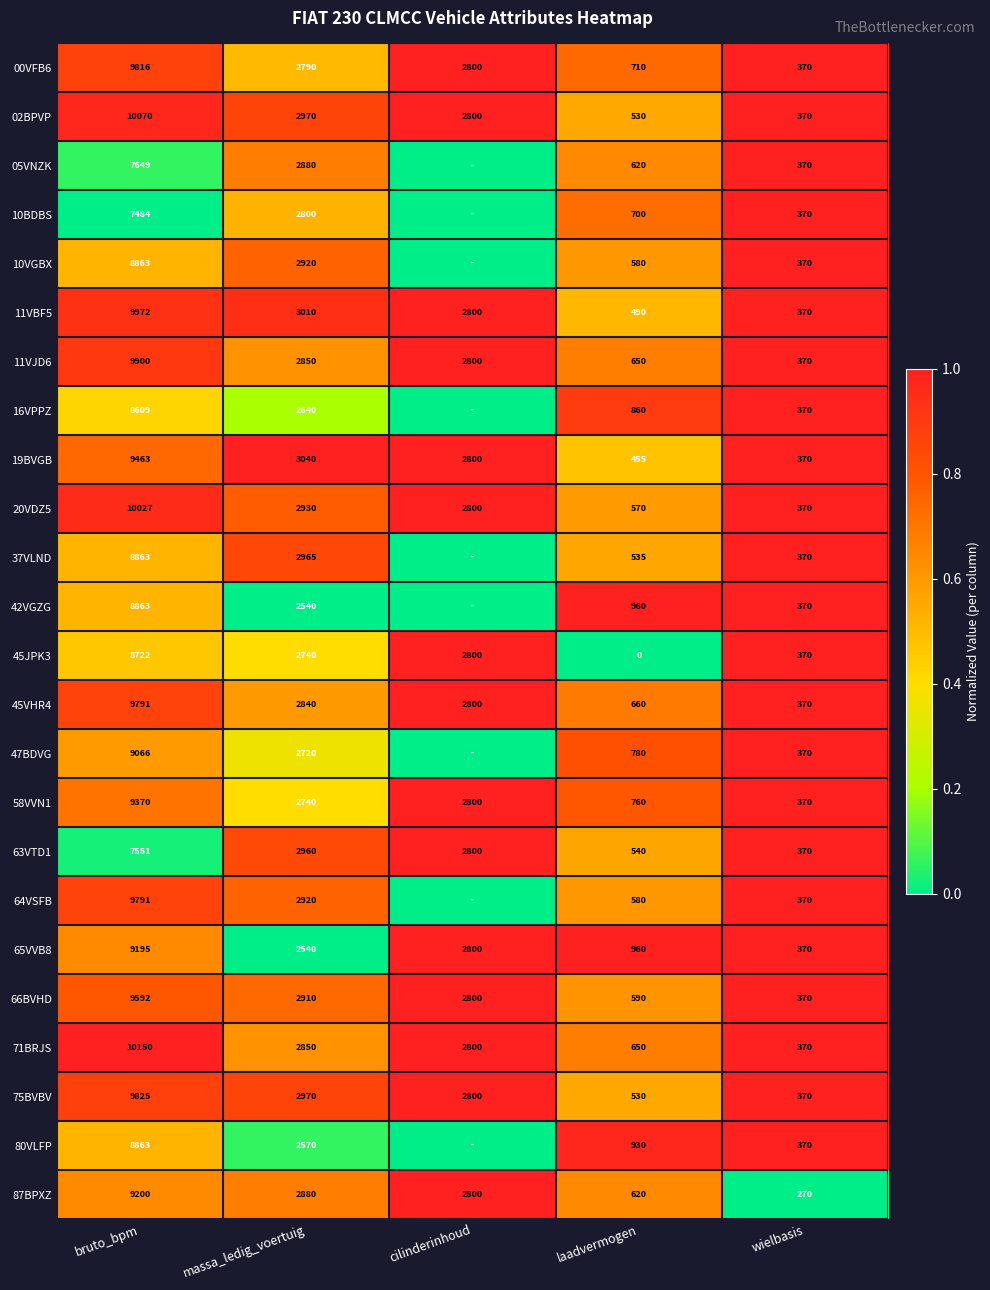

What is the difference between the 75BVBV values at laadvermogen and bruto_bpm?

9295